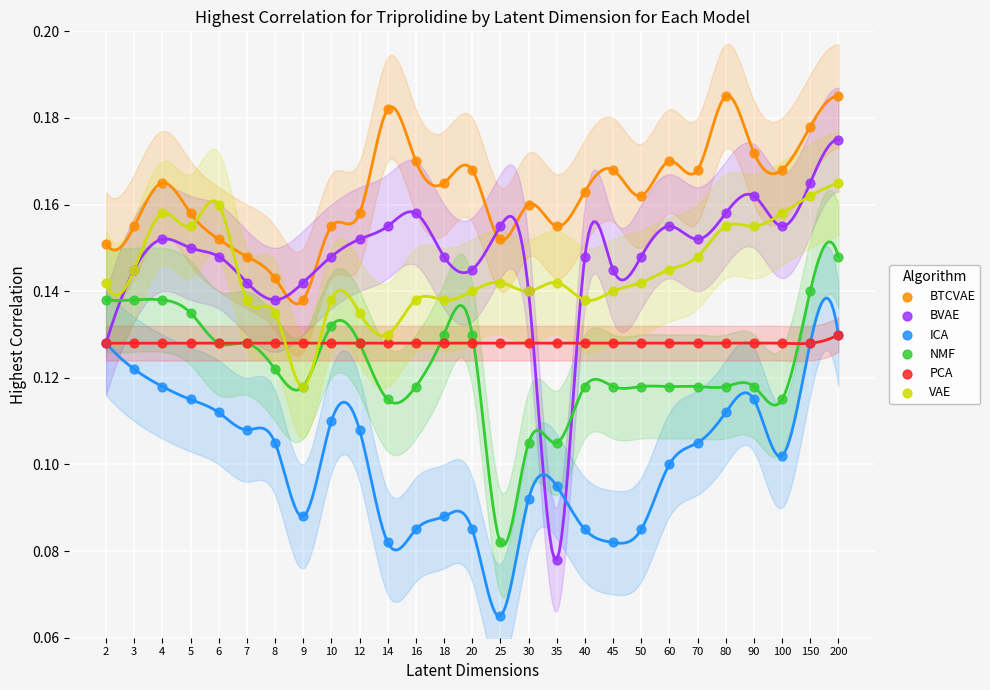

Which series has the largest Y range (max minus min)?

BVAE